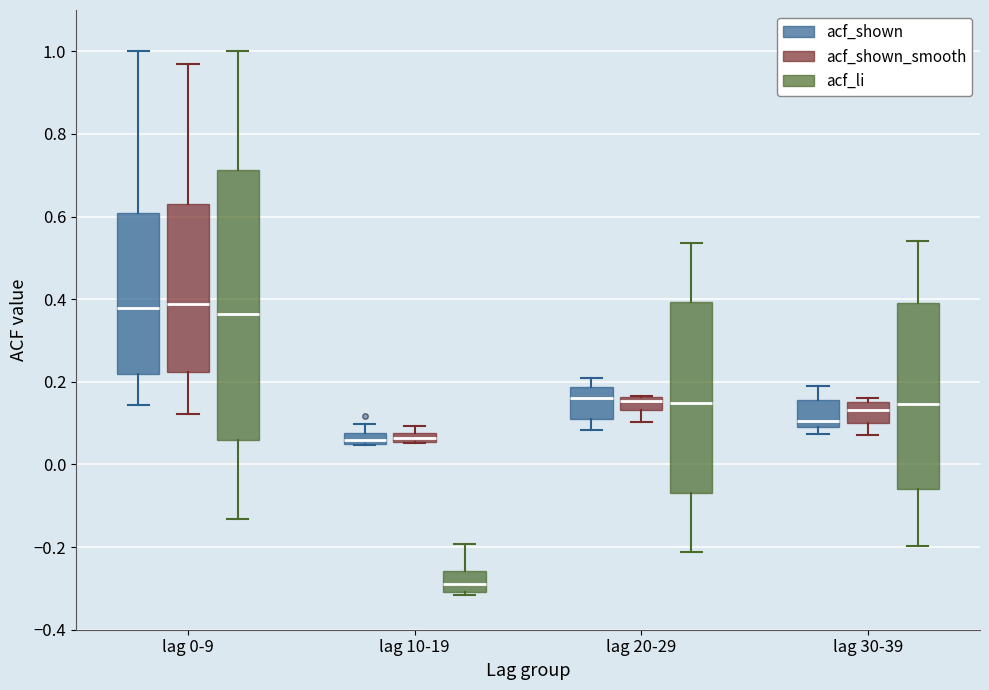

Where does the upper whisker of the box for lag 0-9 (acf_shown) end on the y-axis? The values are not printed on the chart, so give them approximately, as read against the axis.

1.00